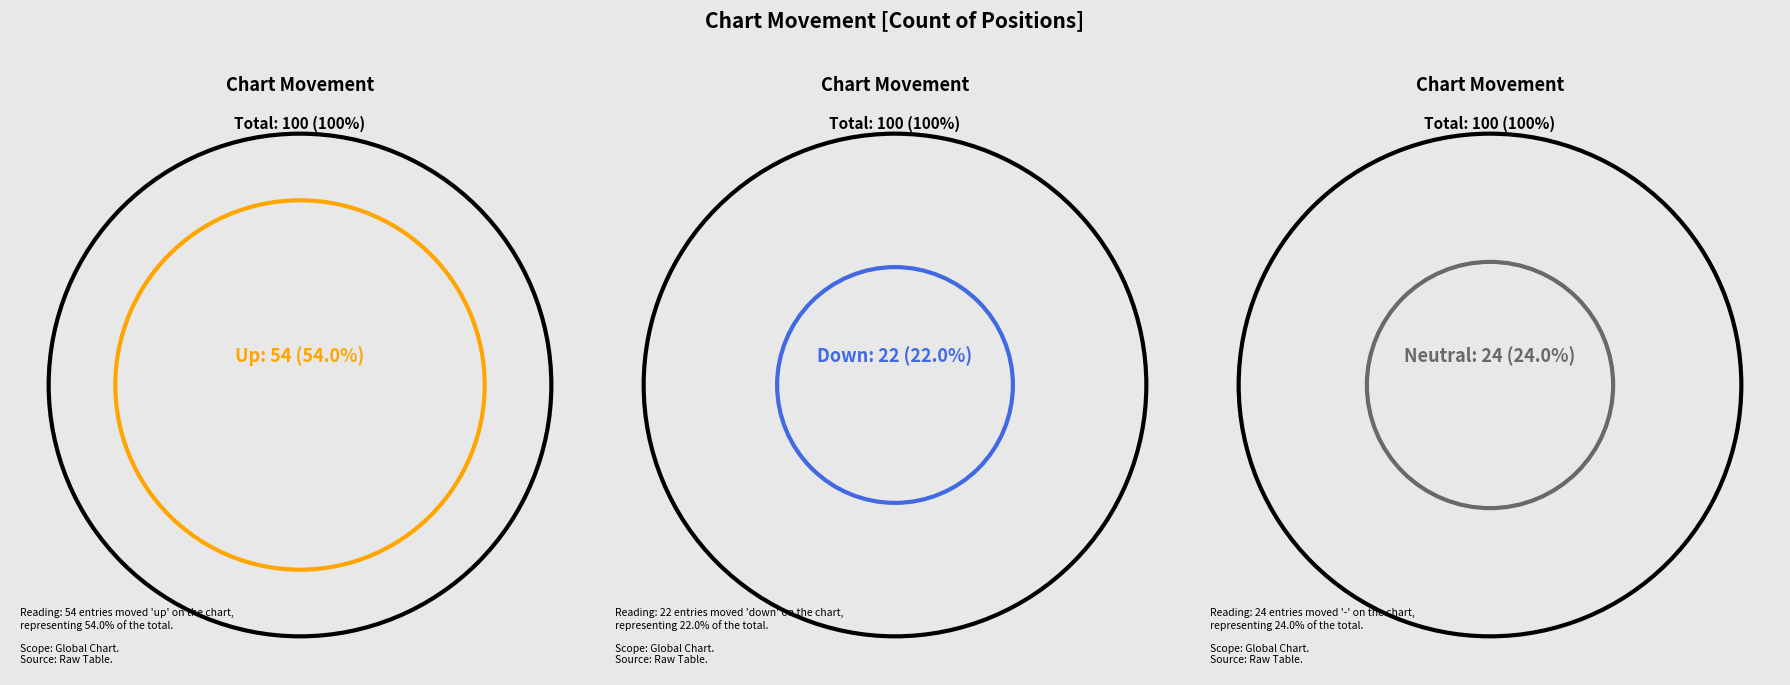

Which category has the biggest portion of the pie?

up